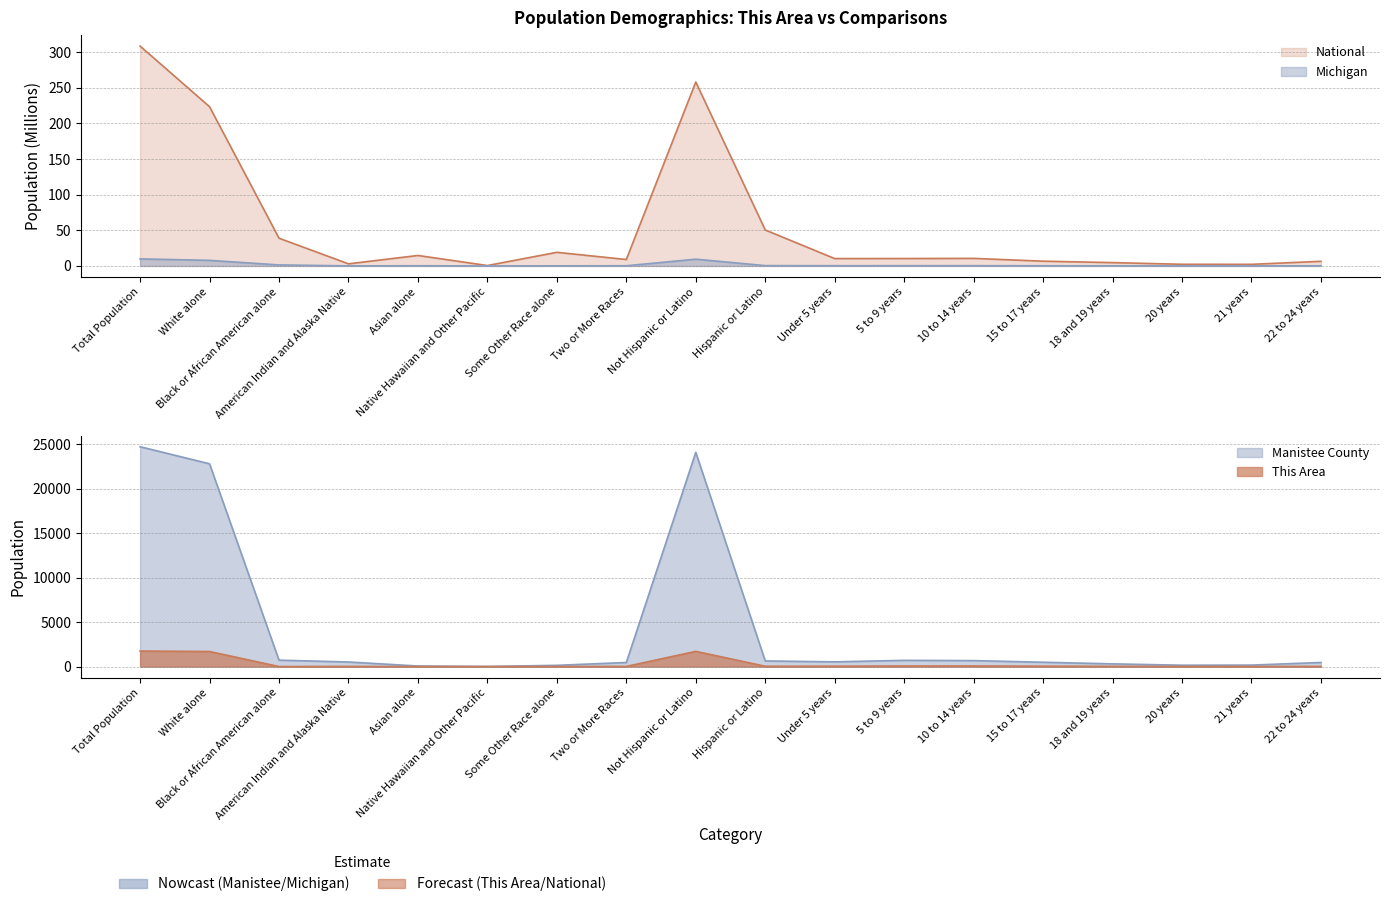

At how many categories does at least one series exceed 7429?

3